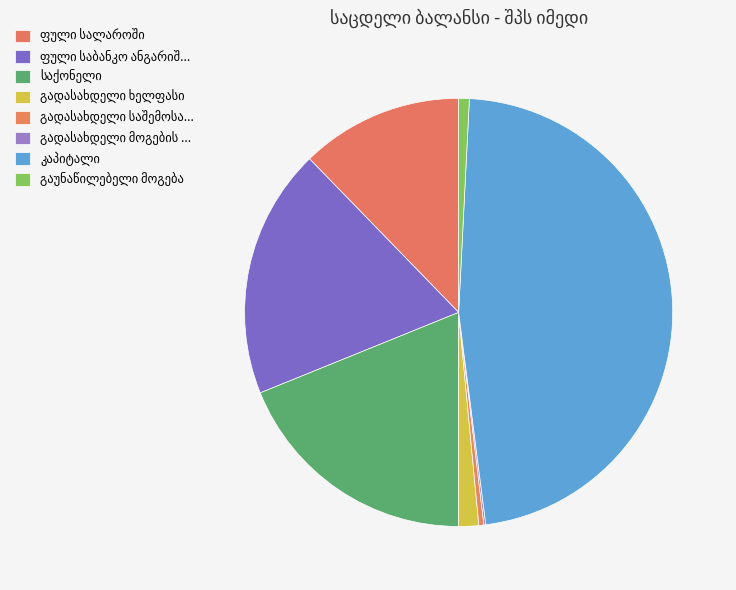

Is there any slice that represents more than half of the pie?

No